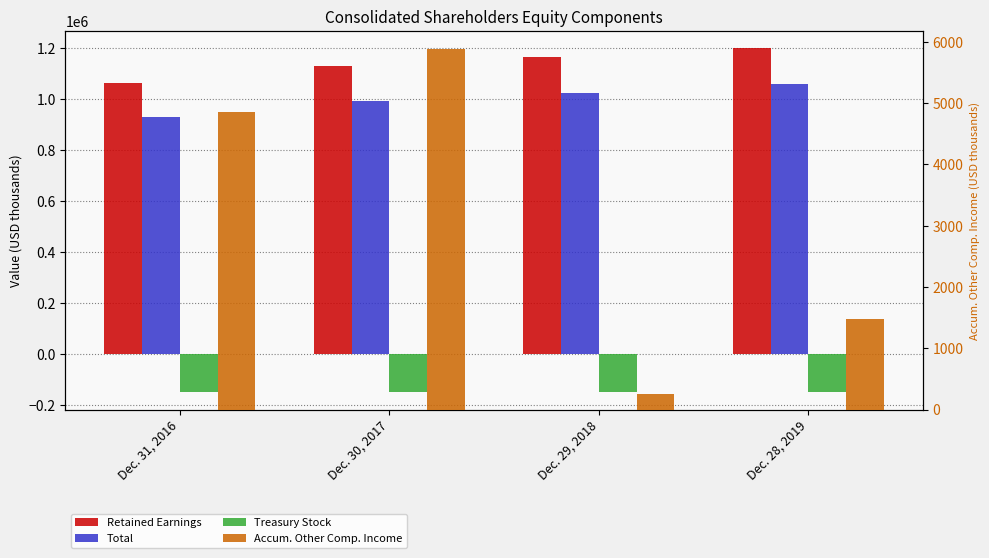

Rank the categories by Total value from lowest to highest.

Dec. 31, 2016, Dec. 30, 2017, Dec. 29, 2018, Dec. 28, 2019